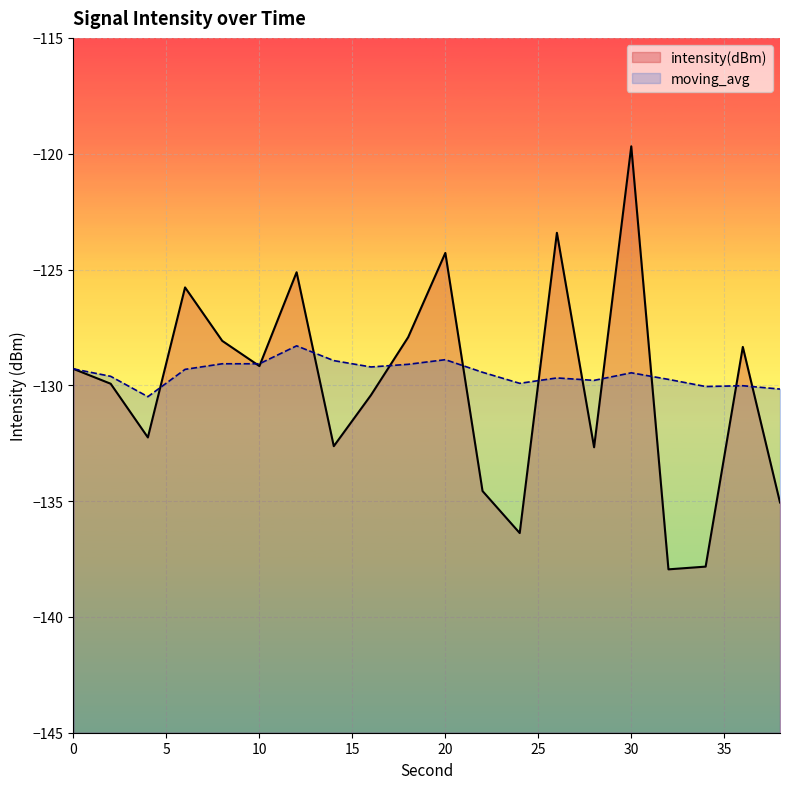

Reading right to left, list all the values displayed in this chart.

intensity(dBm): -135.1	-128.3	-137.8	-137.9	-119.7	-132.7	-123.4	-136.4	-134.6	-124.3	-127.9	-130.4	-132.6	-125.1	-129.2	-128.1	-125.8	-132.3	-129.9	-129.3
moving_avg: -130.2	-130.0	-130.1	-129.7	-129.5	-129.8	-129.7	-129.9	-129.4	-128.9	-129.1	-129.2	-128.9	-128.3	-129.1	-129.1	-129.3	-130.5	-129.6	-129.3